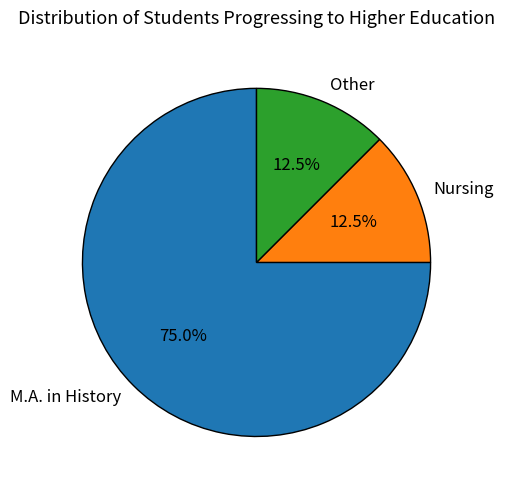

What is the majority slice?

M.A. in History